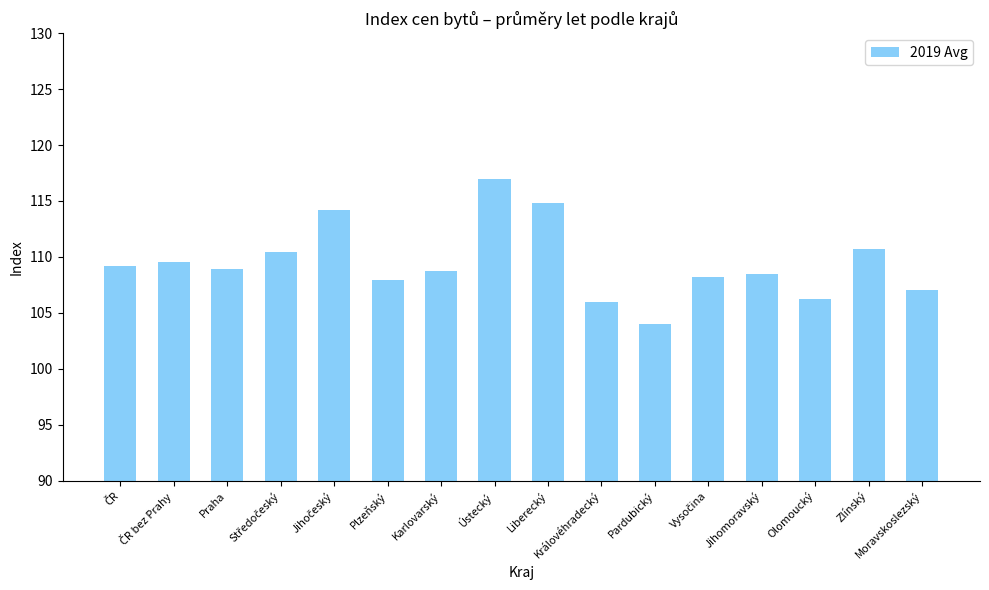

What is the difference between the second highest and second lowest values?

8.8